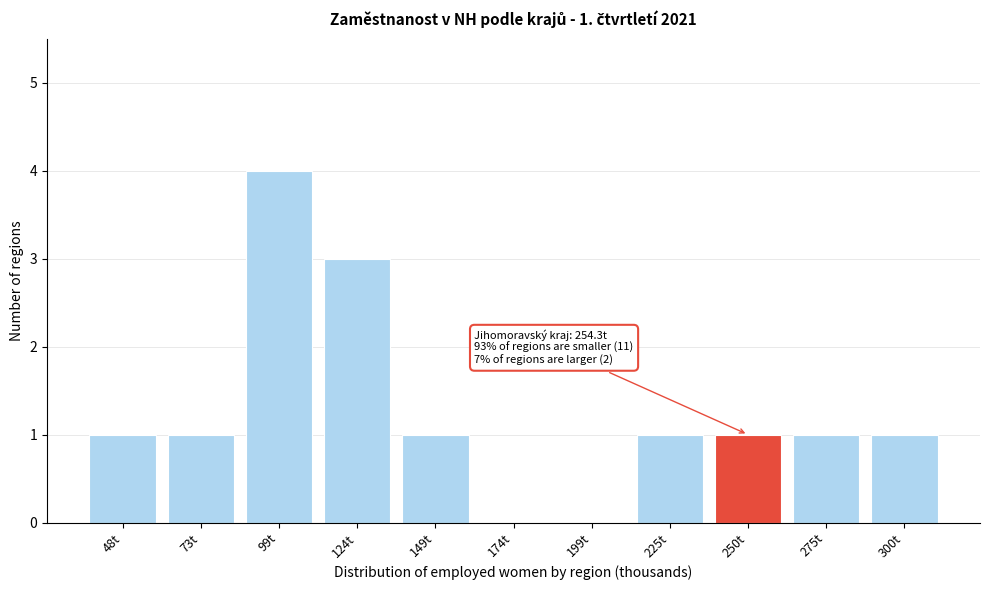

Reading right to left, list all the values displayed in this chart.

300t=1	275t=1	250t=1	225t=1	199t=0	174t=0	149t=1	124t=3	99t=4	73t=1	48t=1